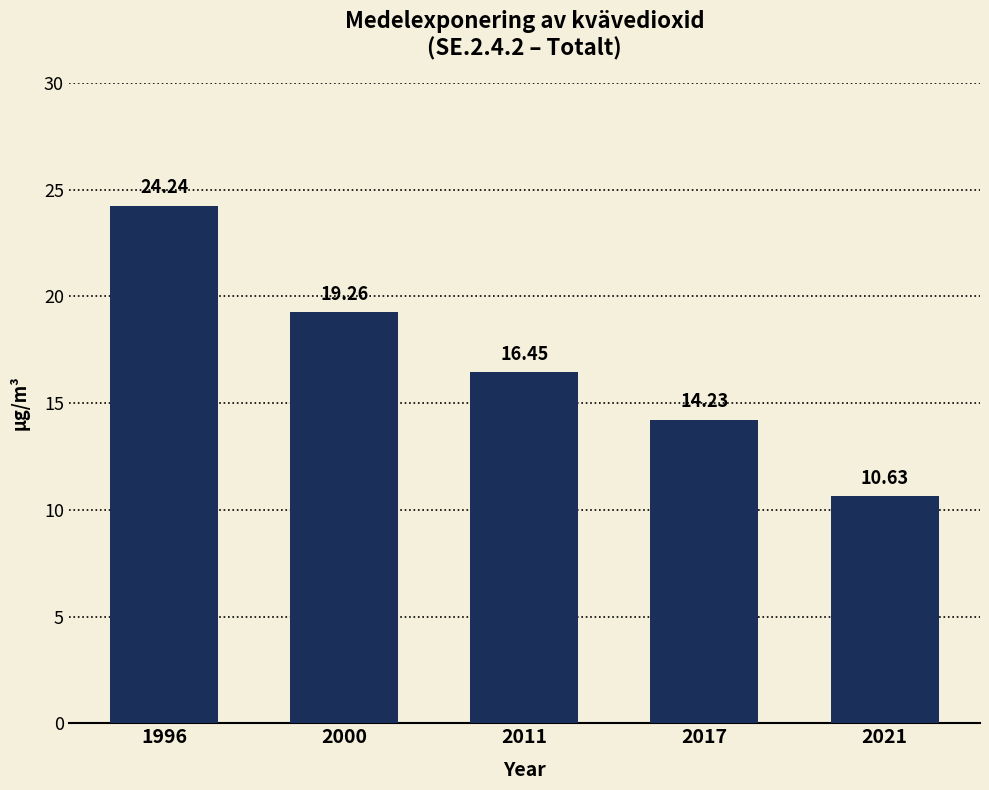

True or false: the data shows 10.6 at 1996.

False